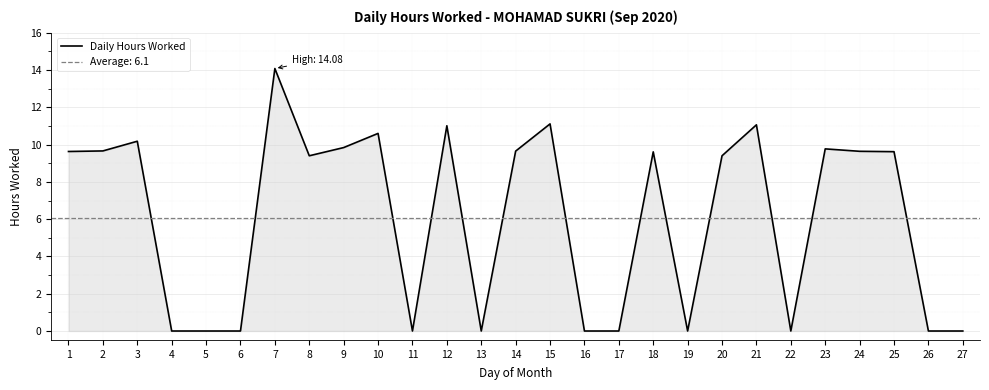

Where is the first local minimum?

8